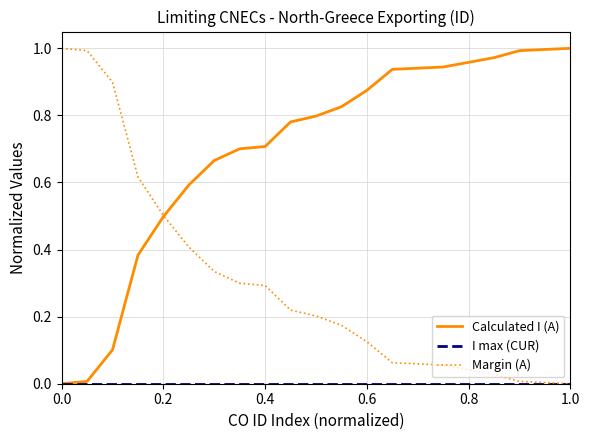

Which series has the largest total across all categories?

Calculated I (A)